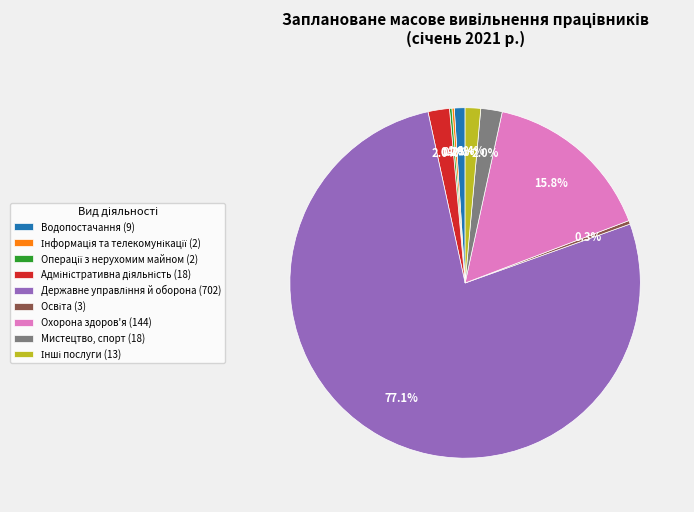

How much of the chart is everything except Мистецтво, спорт (18)?

98.0%